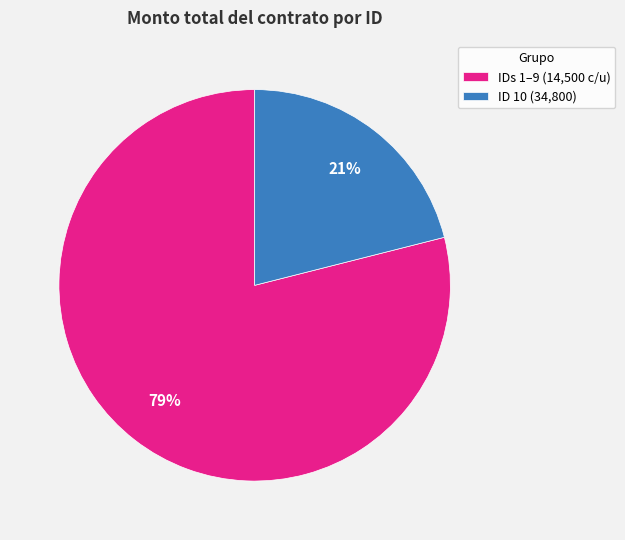

True or false: ID 10 (34,800) accounts for 32% of the total.

False